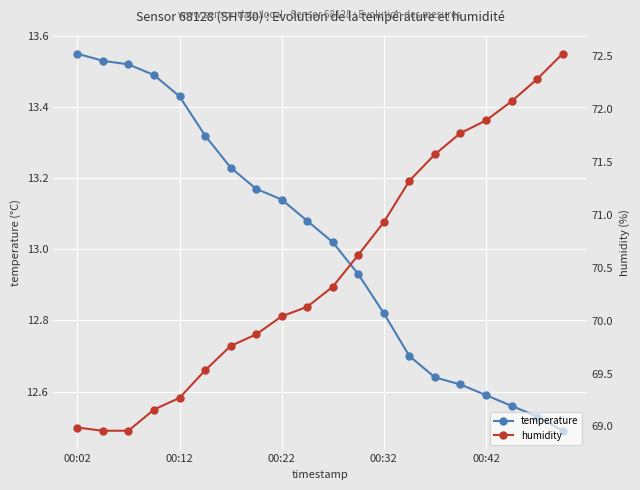

True or false: temperature and humidity intersect in this chart.

False